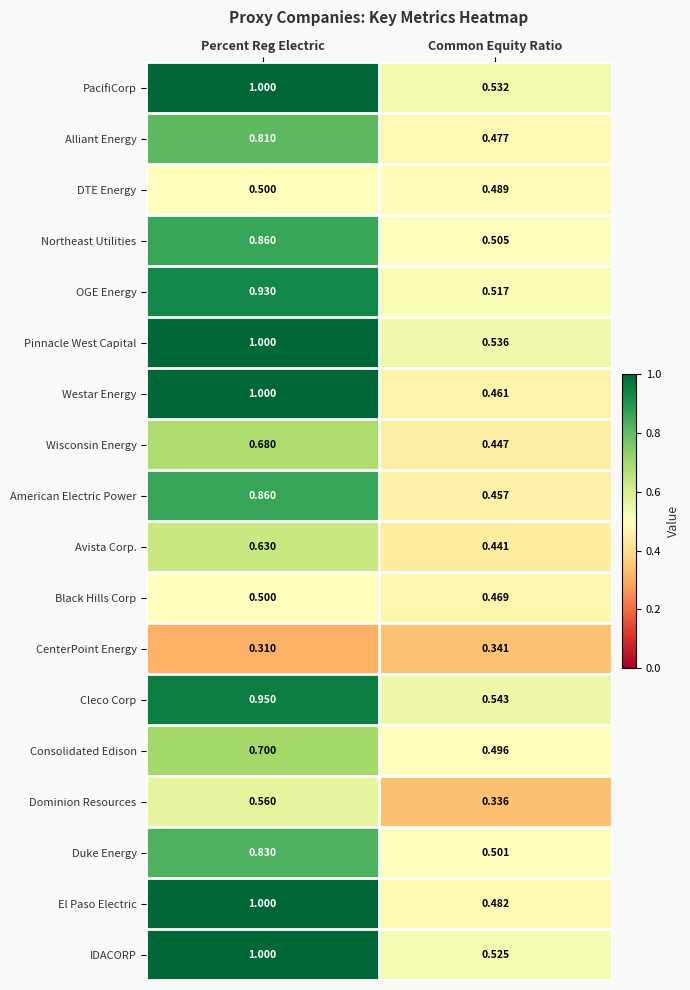

Rank the series at Common Equity Ratio from highest to lowest value.

Cleco Corp, Pinnacle West Capital, PacifiCorp, IDACORP, OGE Energy, Northeast Utilities, Duke Energy, Consolidated Edison, DTE Energy, El Paso Electric, Alliant Energy, Black Hills Corp, Westar Energy, American Electric Power, Wisconsin Energy, Avista Corp., CenterPoint Energy, Dominion Resources